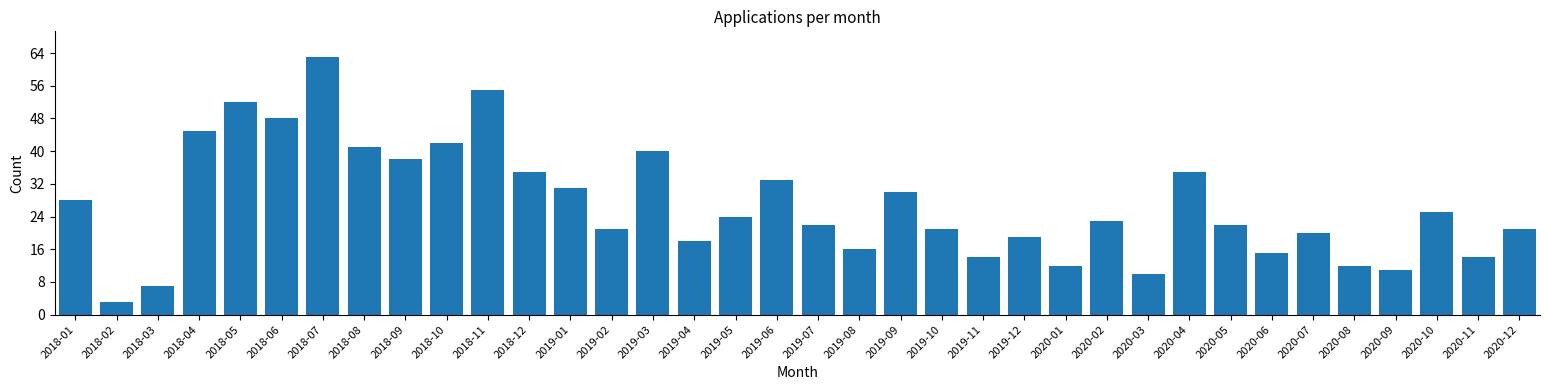

Read the value at 2018-09.

38